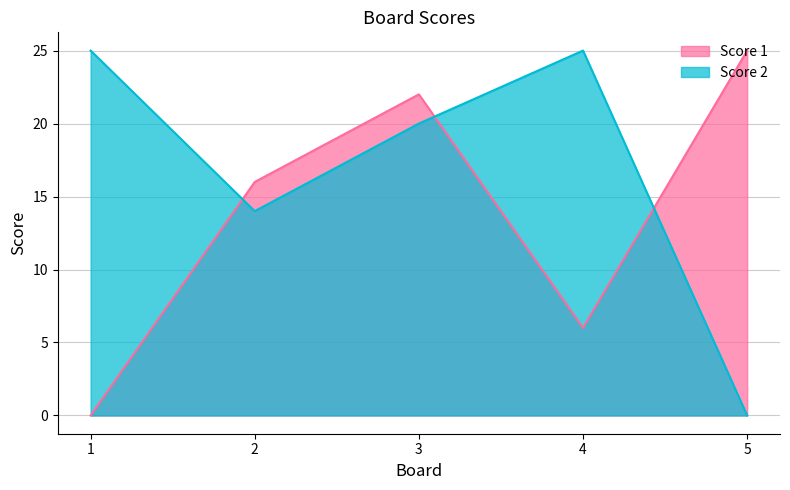

List the series in order of their overall mean, highest first.

Score 2, Score 1